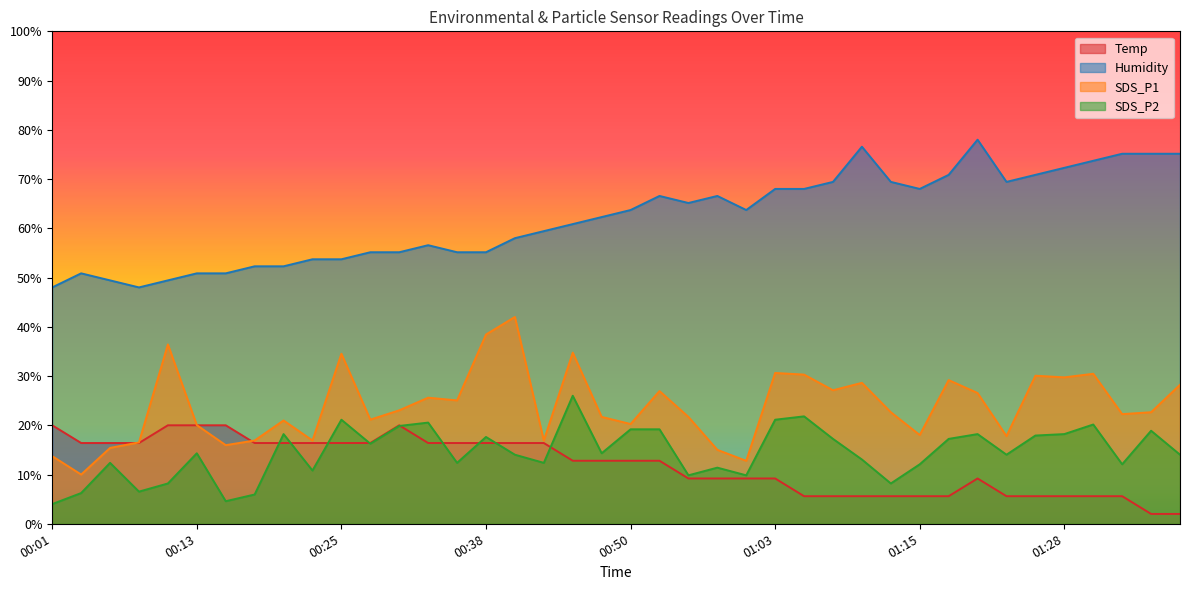

How many lines are shown in the chart?

4